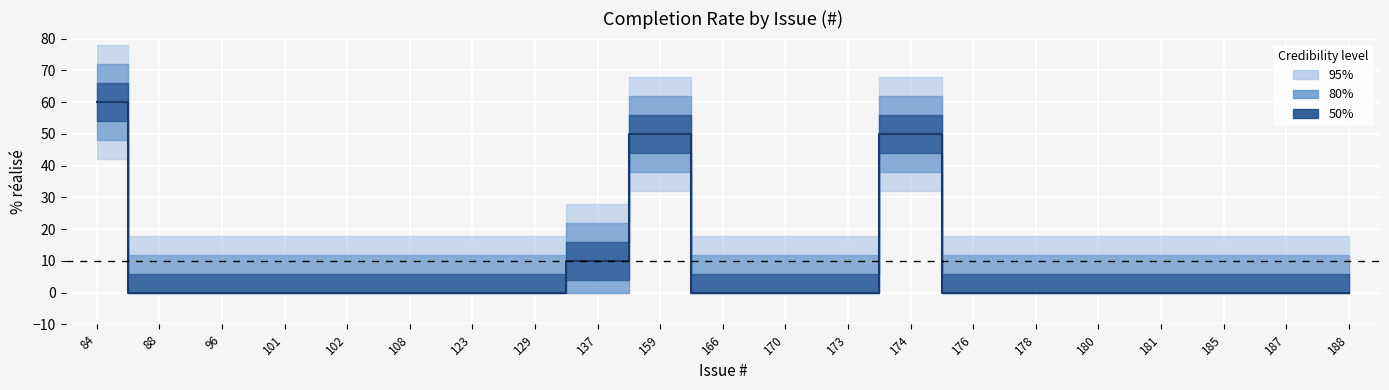

What is the maximum value shown in the chart?

60